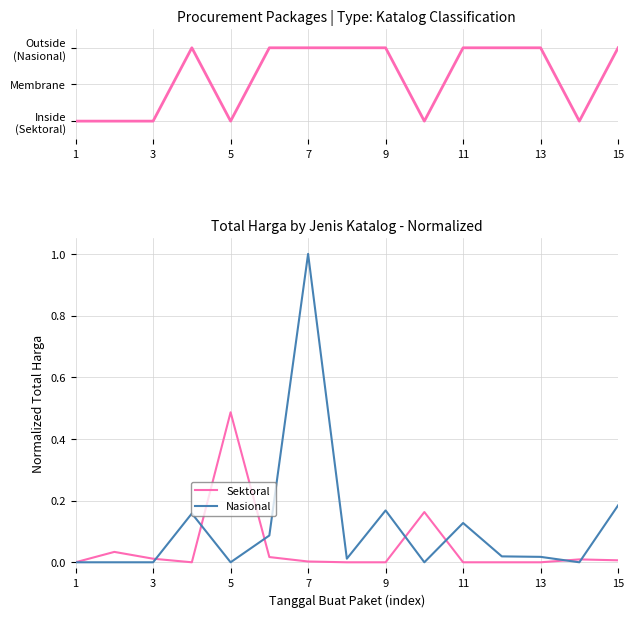

Which category has the highest value in the Sektoral series?

5